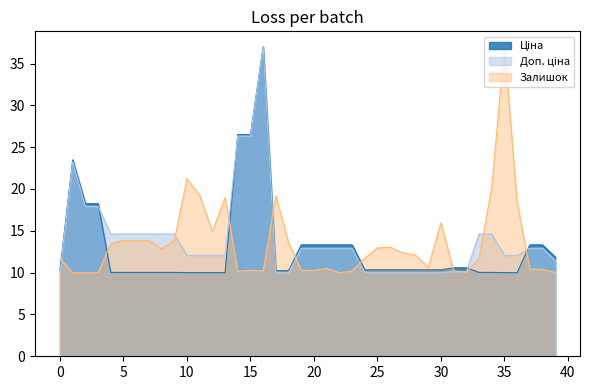

What is the label of the 29th point from the right?

11